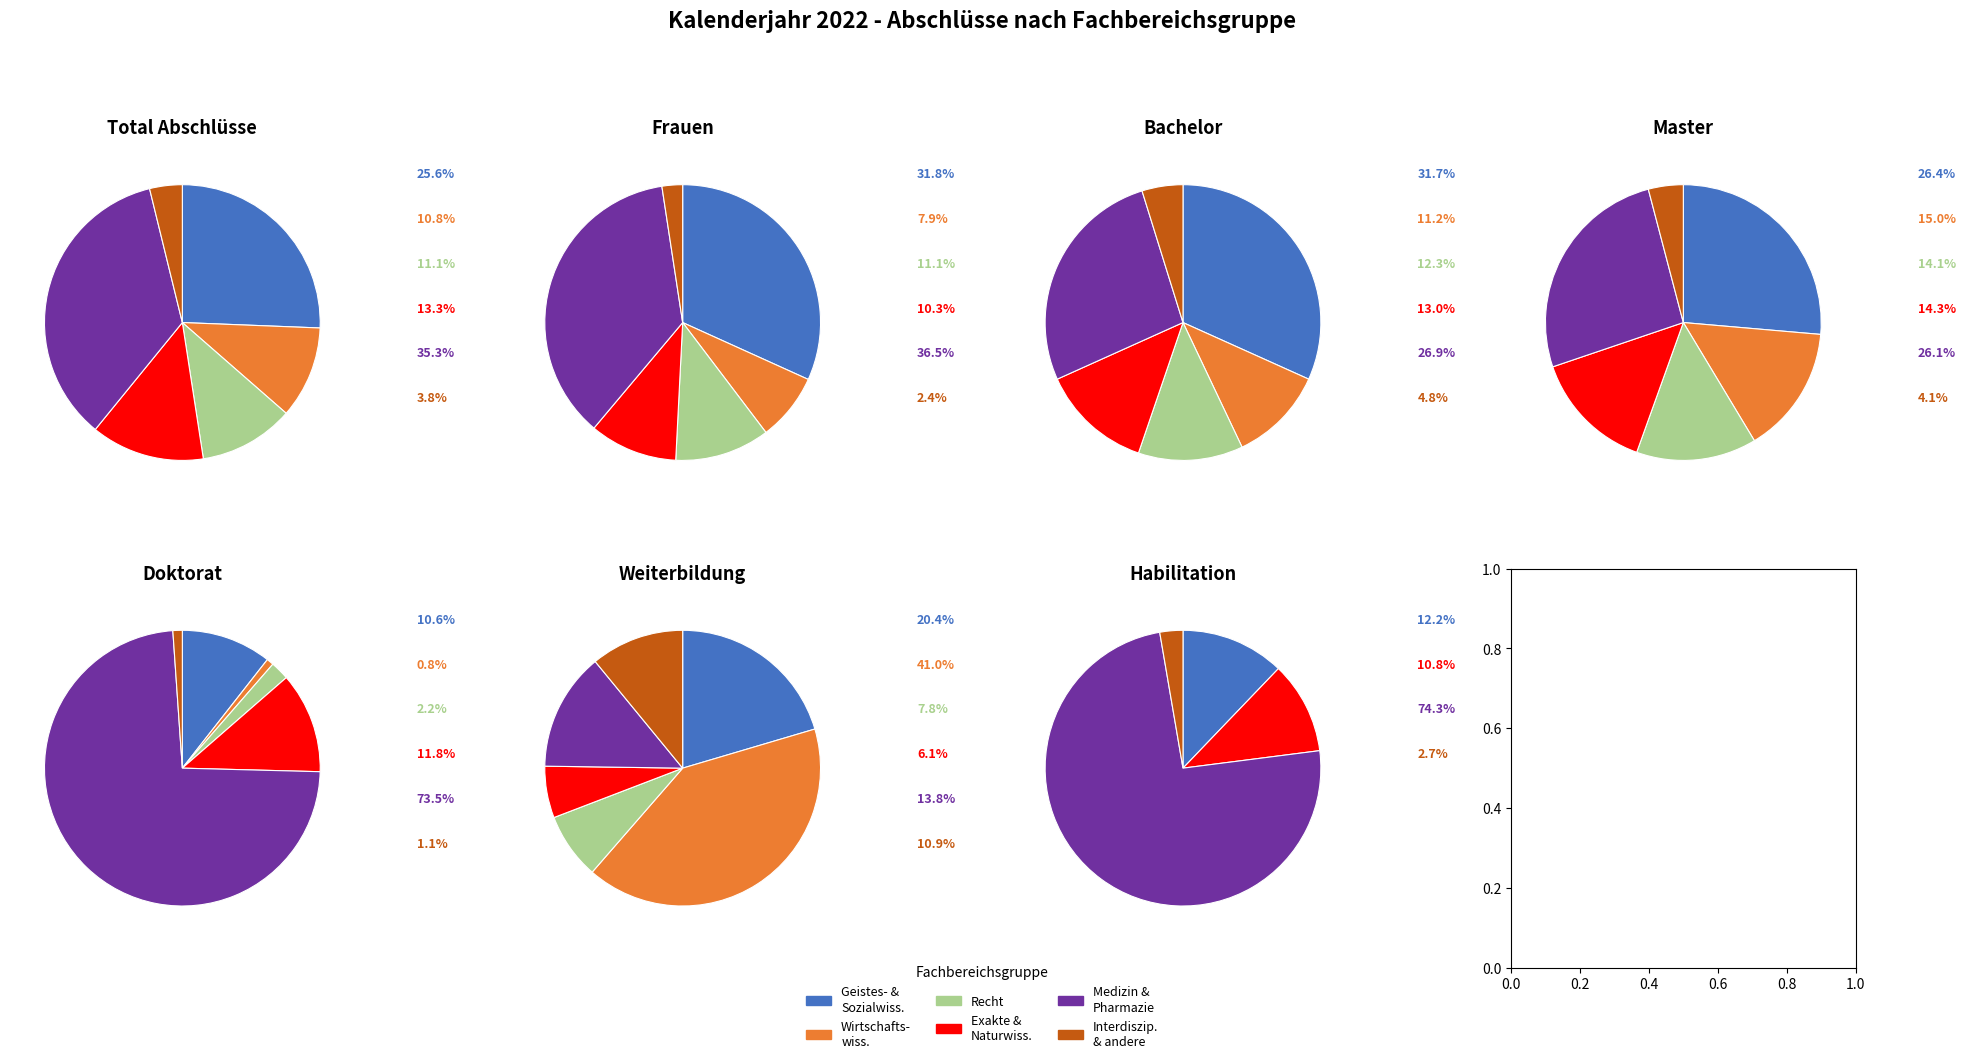

Approximately how many times larger is the value at Medizin & Pharmazie compared to Wirtschaftswissenschaften?

3.3